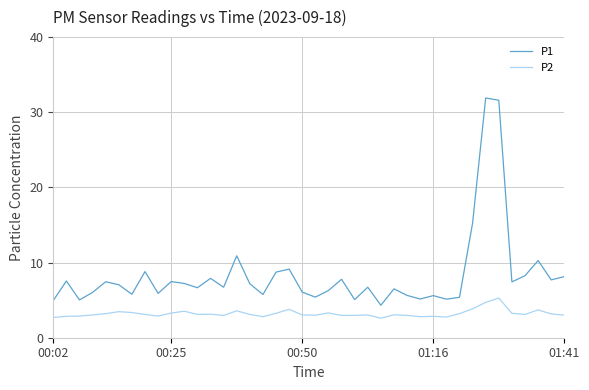

How many interior local peaks does the P1 series have?

13